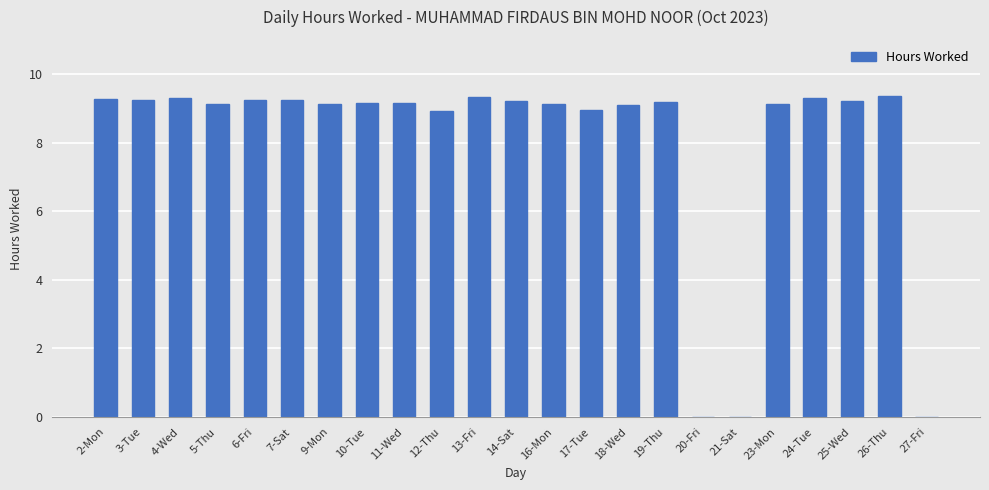

What is the ratio of the value at 17-Tue to the value at 7-Sat?

1.0